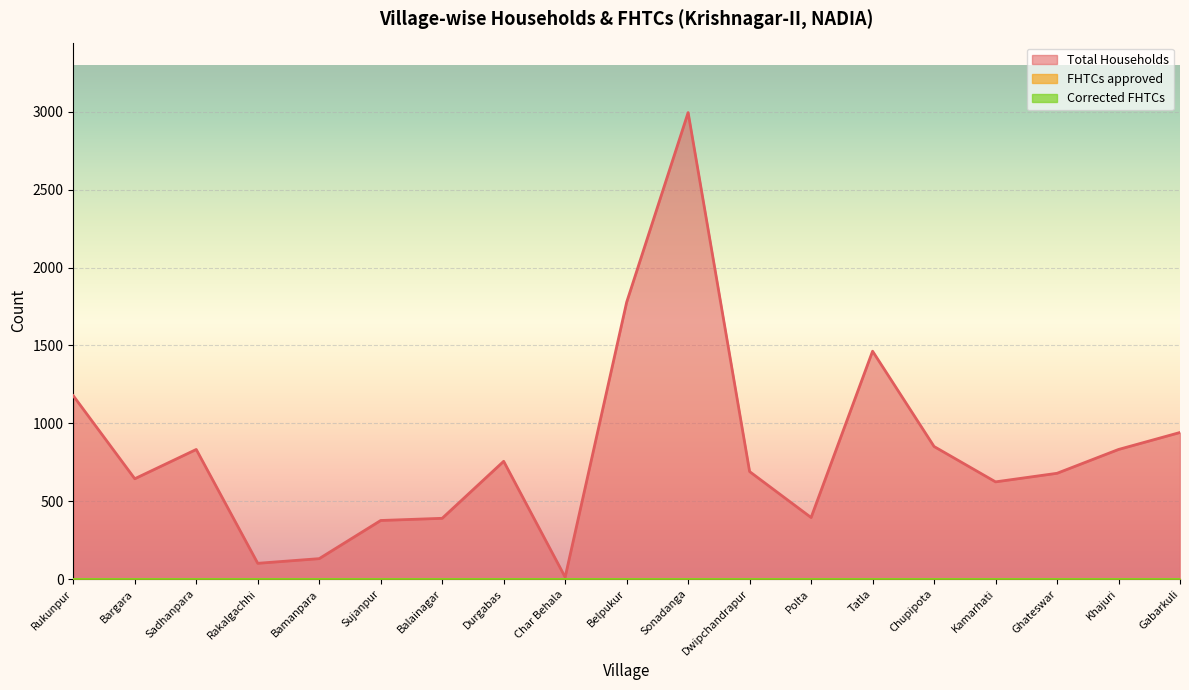

How many data points in Total Households are above 690?

9